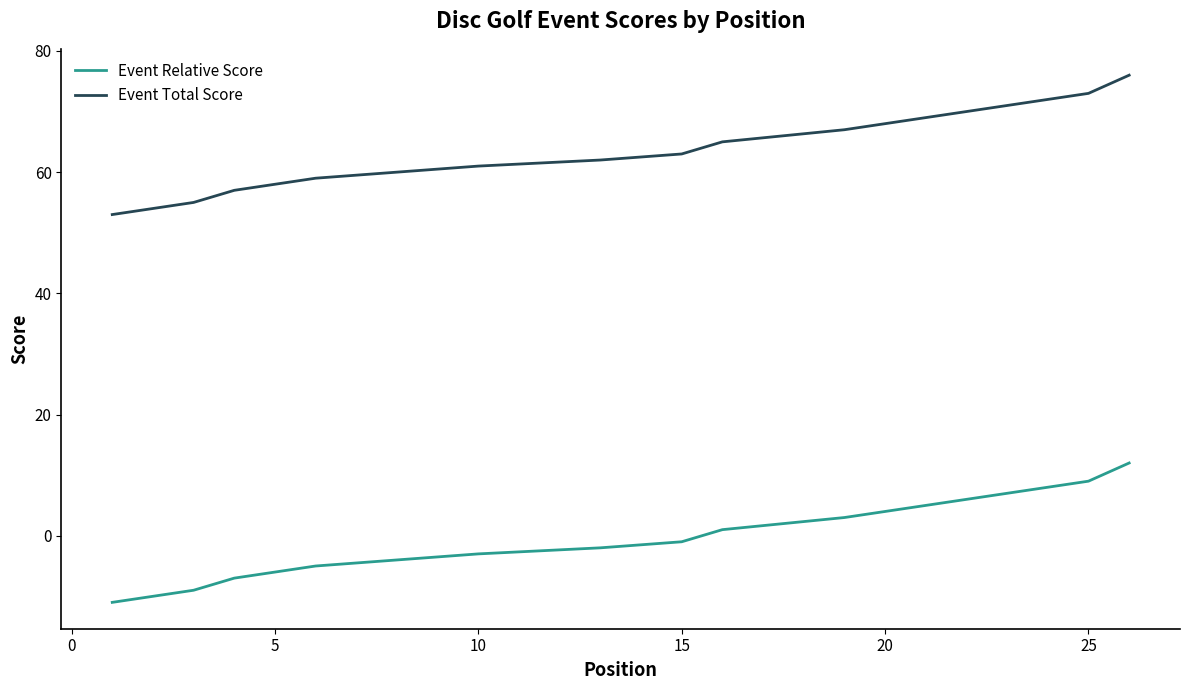

True or false: Event Total Score and Event Relative Score cross at least once.

False